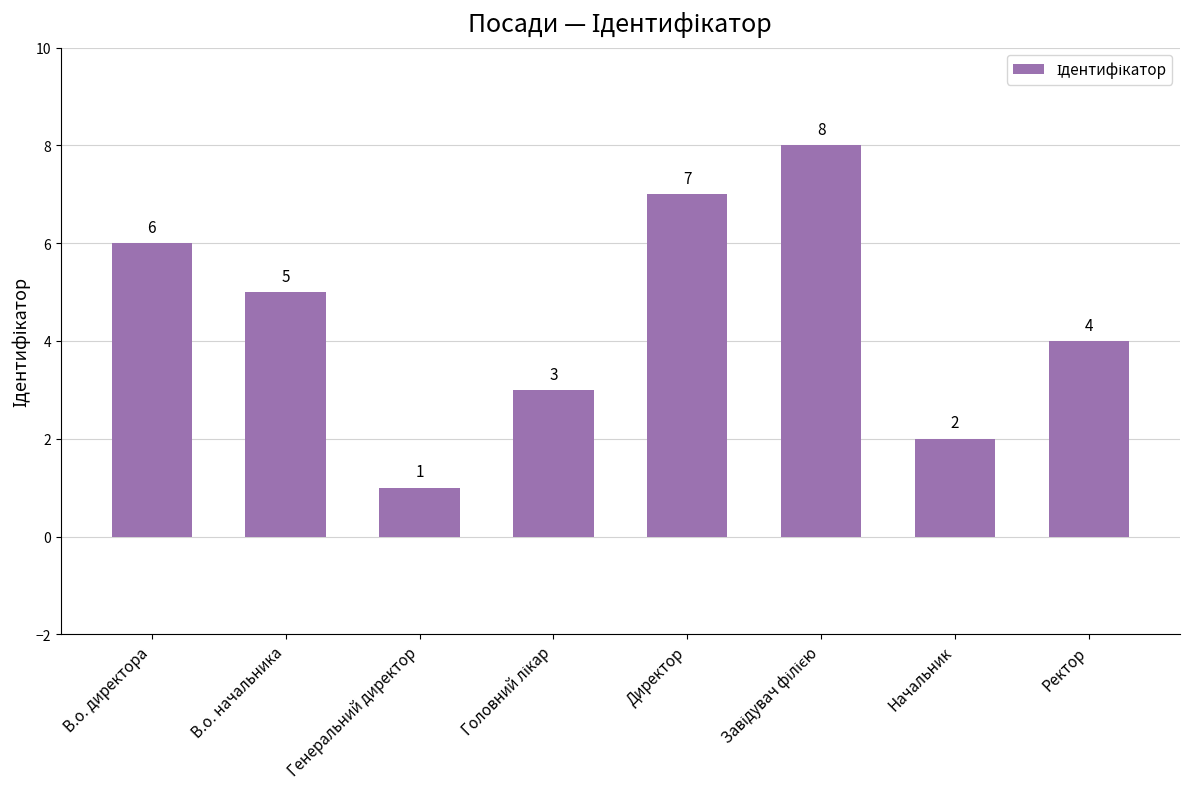

How many data points are less than 5?

4